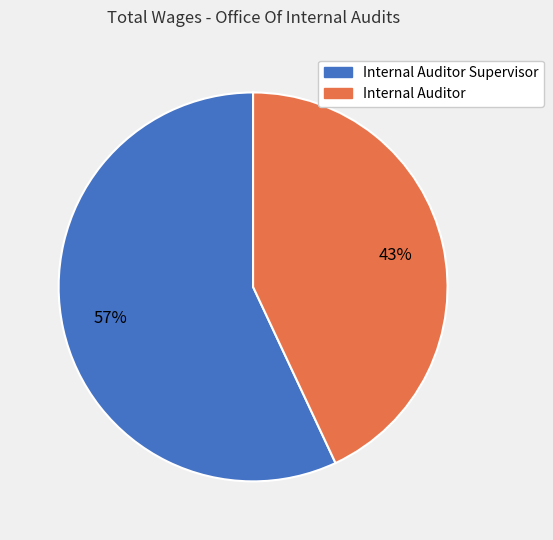

Does any single category account for the majority?

Yes